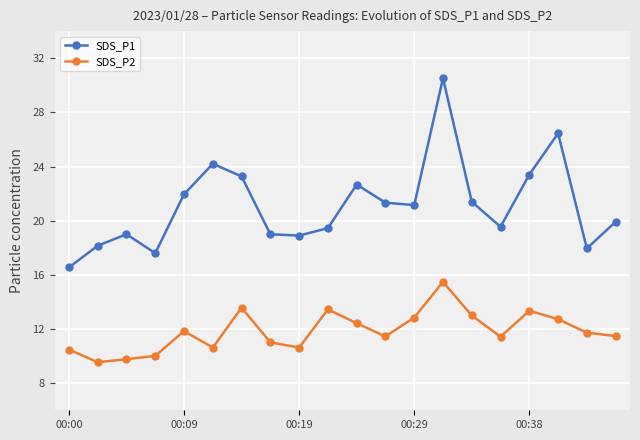

List the series in order of their overall mean, highest first.

SDS_P1, SDS_P2